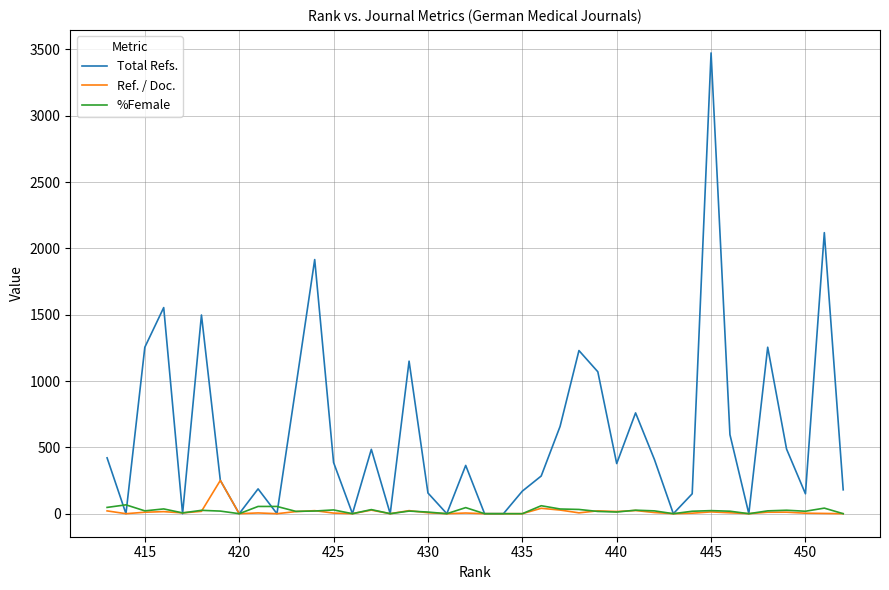

Rank the series by their maximum value, from lowest to highest.

%Female, Ref. / Doc., Total Refs.